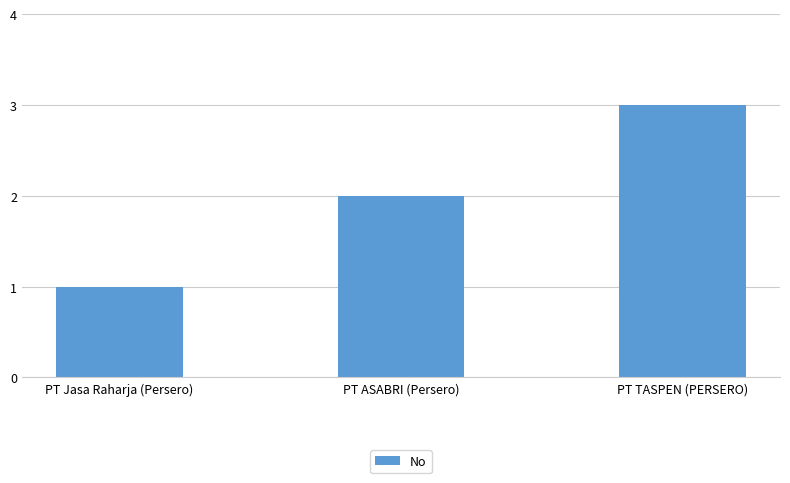

What is the smallest value displayed?

1